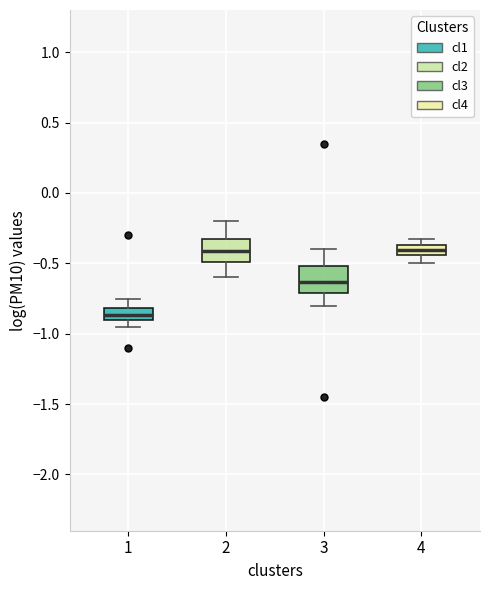

Reading left to right, transcribe this box plot: for each box, give where its median line is, the range the box spans, and where its two whiskers end, as read against the y-axis. The values are not printed on the chart, so give them approximately, as read against the axis.

1: median -0.85, box -0.90 to -0.80, whiskers -0.95 to -0.75
2: median -0.40, box -0.50 to -0.30, whiskers -0.60 to -0.20
3: median -0.65, box -0.70 to -0.50, whiskers -0.80 to -0.40
4: median -0.40, box -0.45 to -0.35, whiskers -0.50 to -0.35 (just above the box's upper edge)